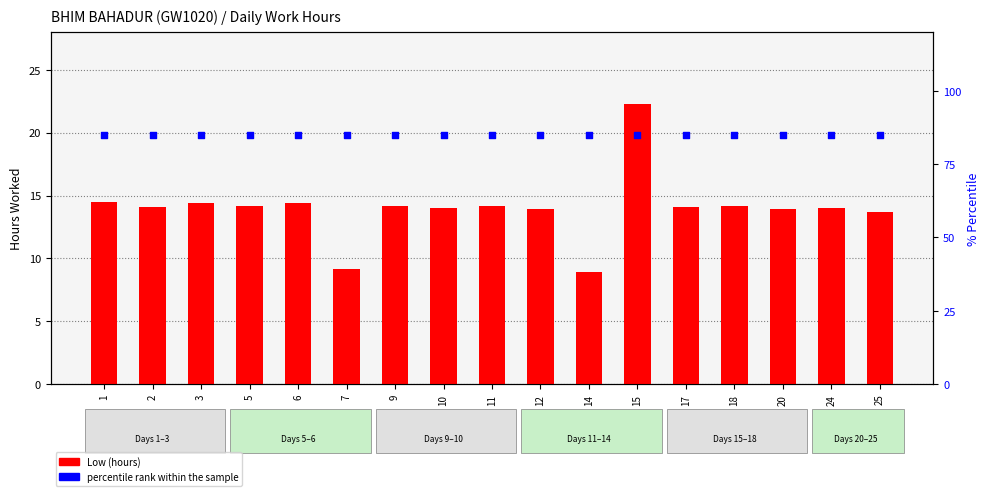

Which series reaches the minimum Y coordinate?

Low (hours)